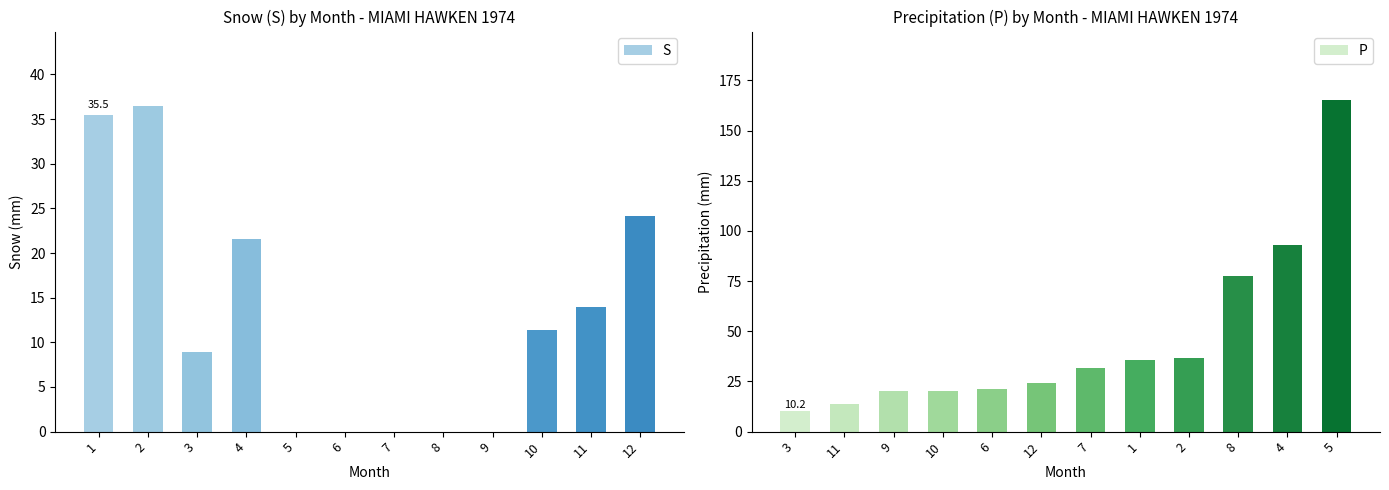

The value of S at 6 is 0.0. True or false?

True